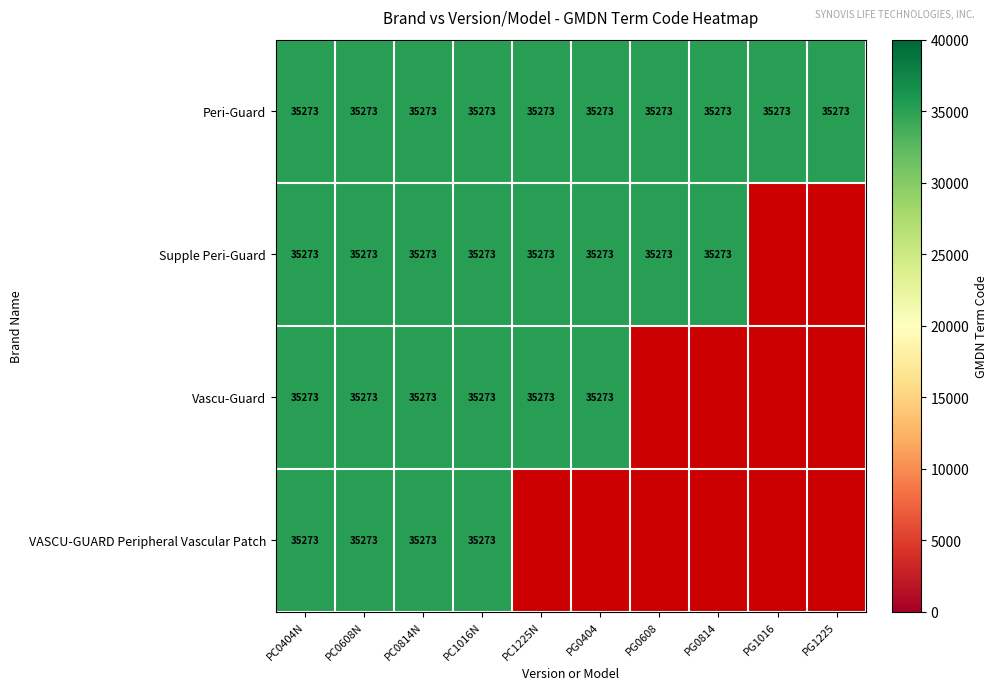

Which series has the widest spread of values?

Supple Peri-Guard